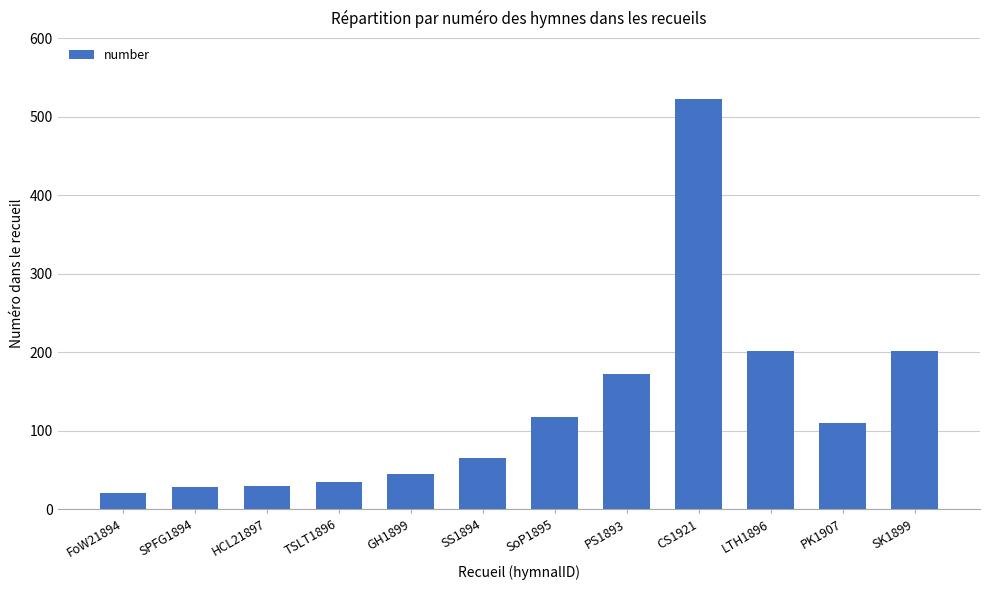

What is the smallest value displayed?

21